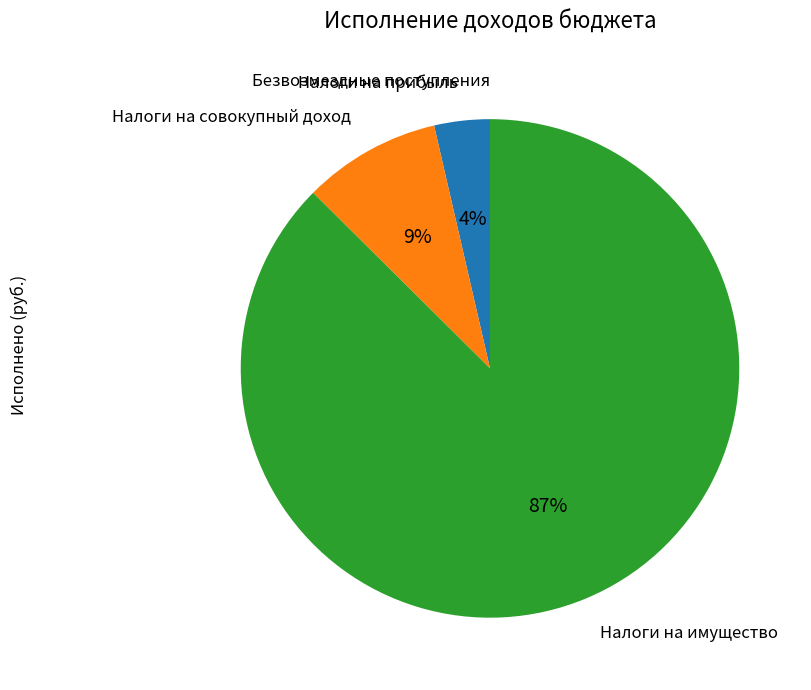

To the nearest percent, what is the average slice percentage?

25%